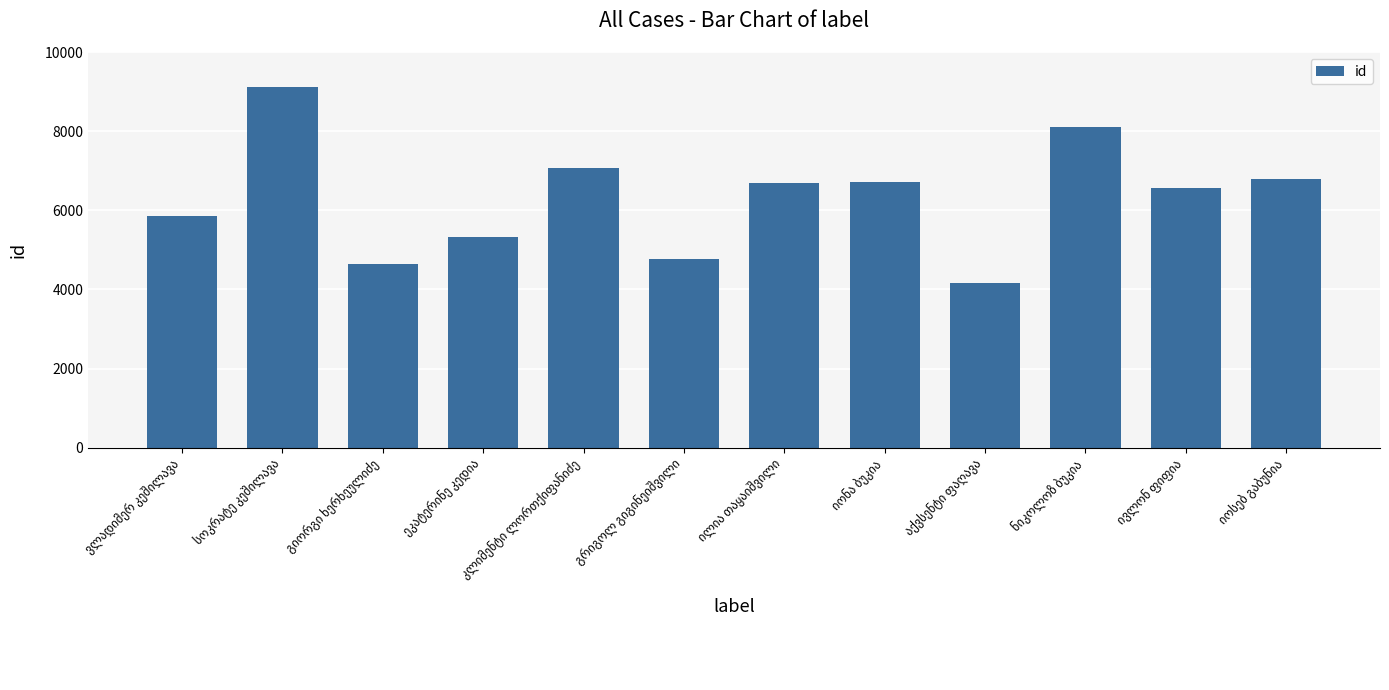

What is the sum of all values?

75760